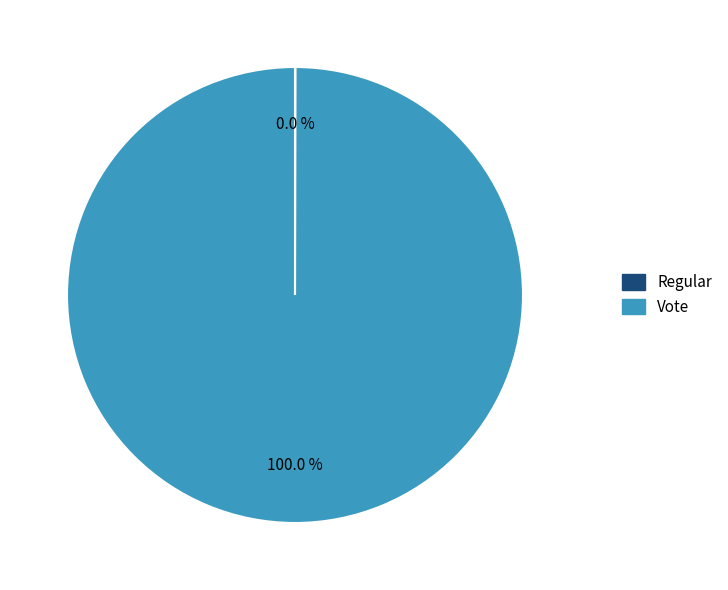

Which slice represents more than half of the pie?

Vote